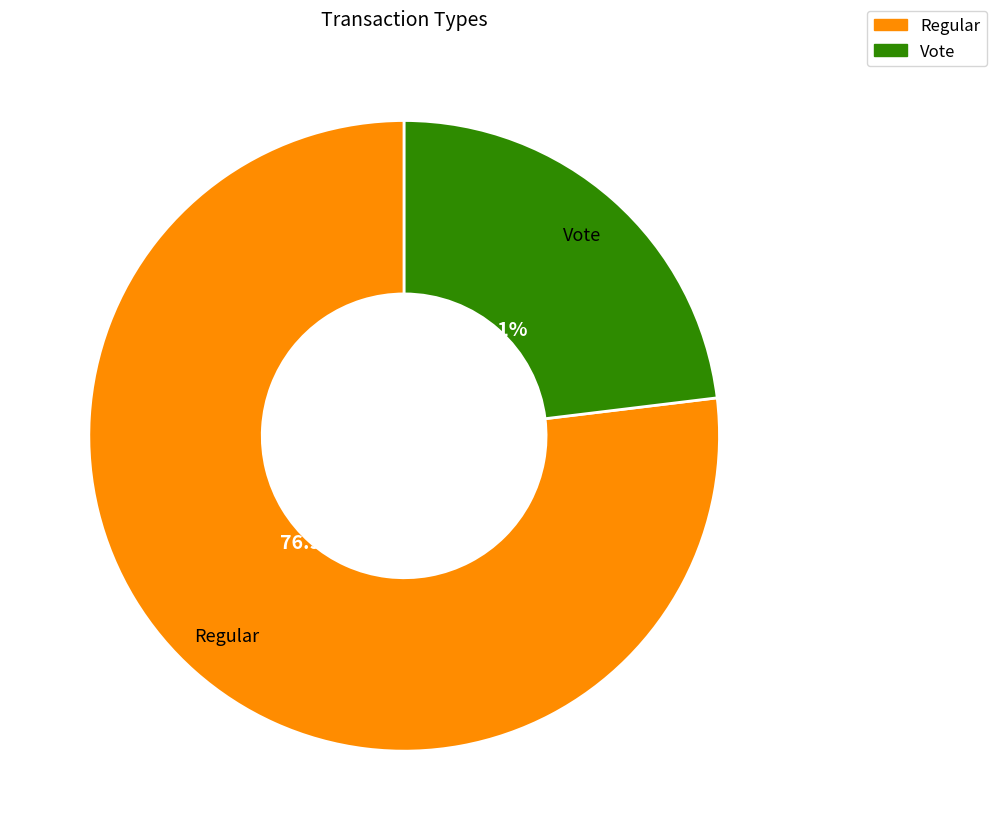

Approximately how many times larger is the value at Vote compared to Regular?

0.3